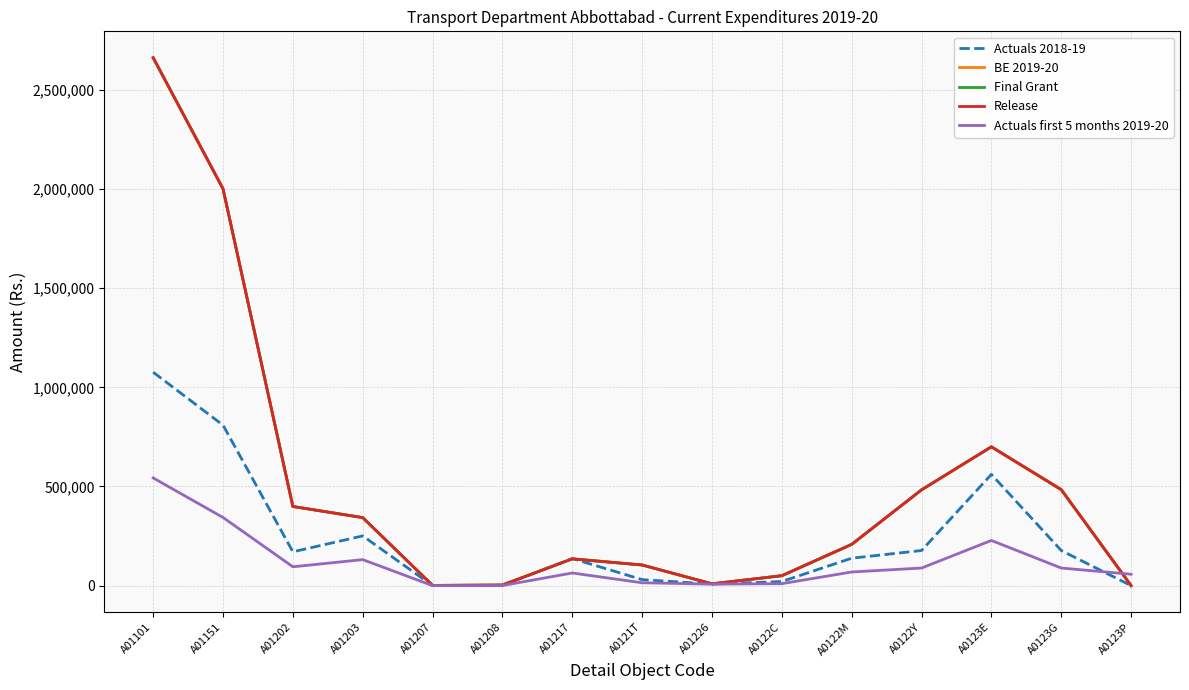

Reading right to left, list all the values displayed in this chart.

Actuals 2018-19: 0	176996	560925	176996	138275	20616	7838	30220	136617	1200	0	250697	170505	809260	1076168
BE 2019-20: 0	484000	700000	483000	208000	50000	9000	104000	135000	3000	1000	343000	399000	2001000	2662000
Final Grant: 0	484000	700000	483000	208000	50000	9000	104000	135000	3000	1000	343000	399000	2001000	2662000
Release: 0	484000	700000	483000	208000	50000	9000	104000	135000	3000	1000	343000	399000	2001000	2662000
Actuals first 5 months 2019-20: 57430	88672	227750	88672	68719	9877	7500	14310	63660	500	0	131070	94933	343650	543070